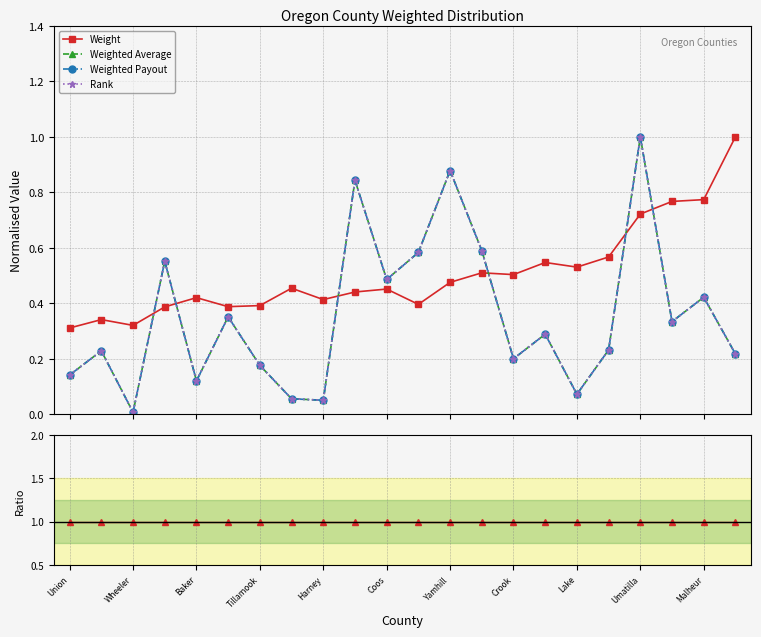

What is the value of the Payout / Avg ratio point at the 12th from the left?

1.0